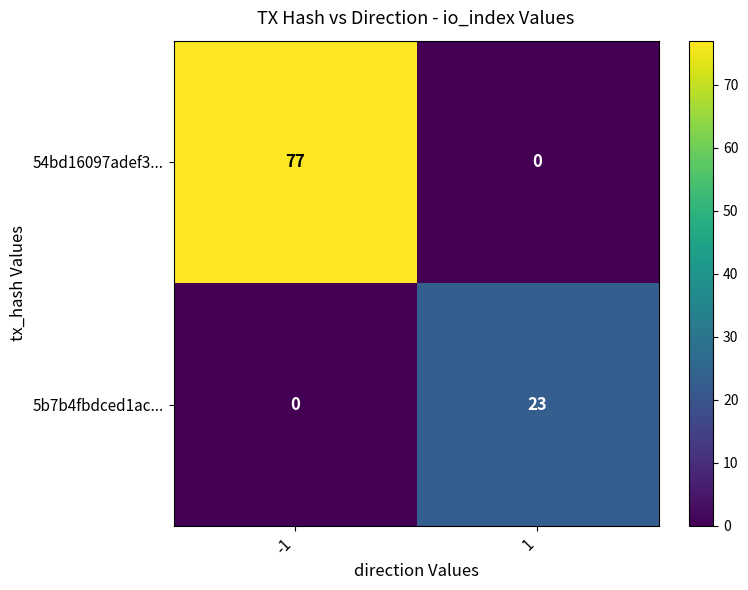

At how many categories does at least one series exceed 21?

2